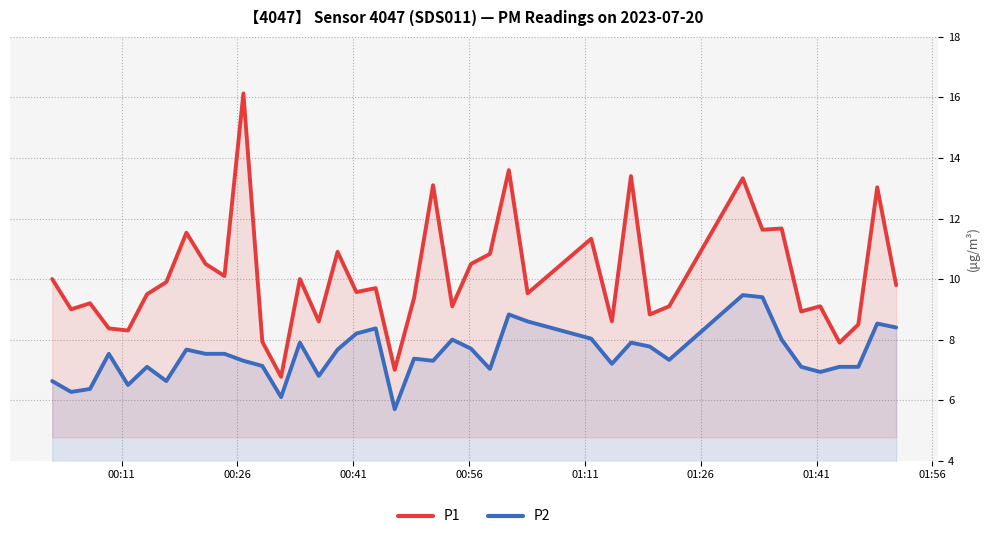

Which series has the largest range (max minus min)?

P1